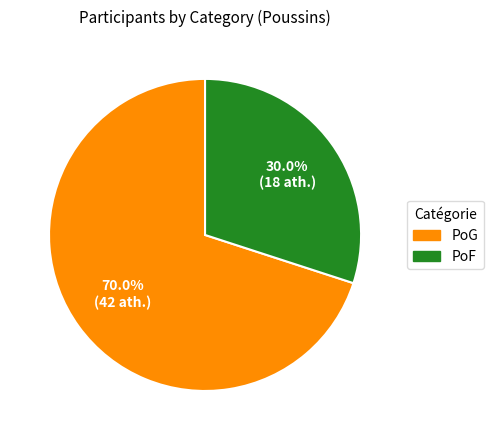

Which category has the biggest portion of the pie?

PoG